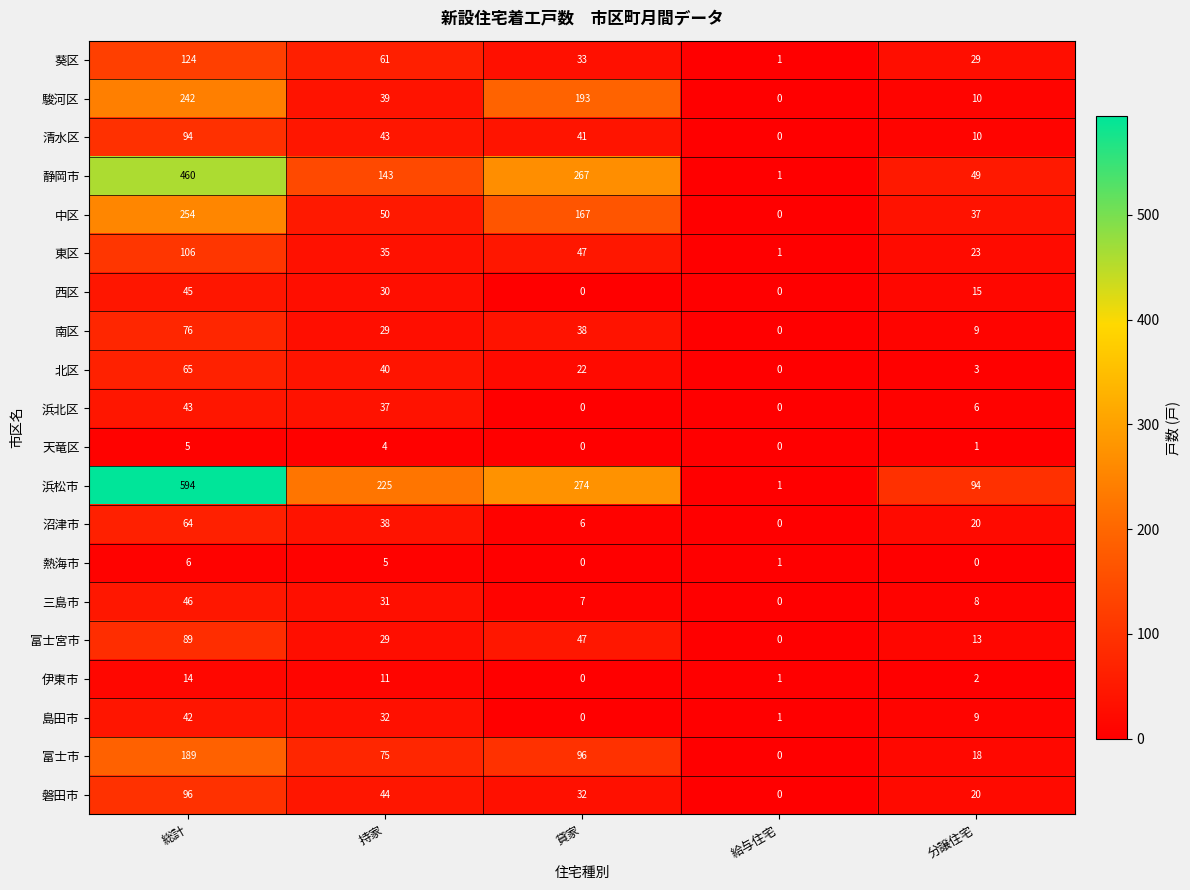

What is the difference between the second highest and minimum values in the 浜北区 series?

37